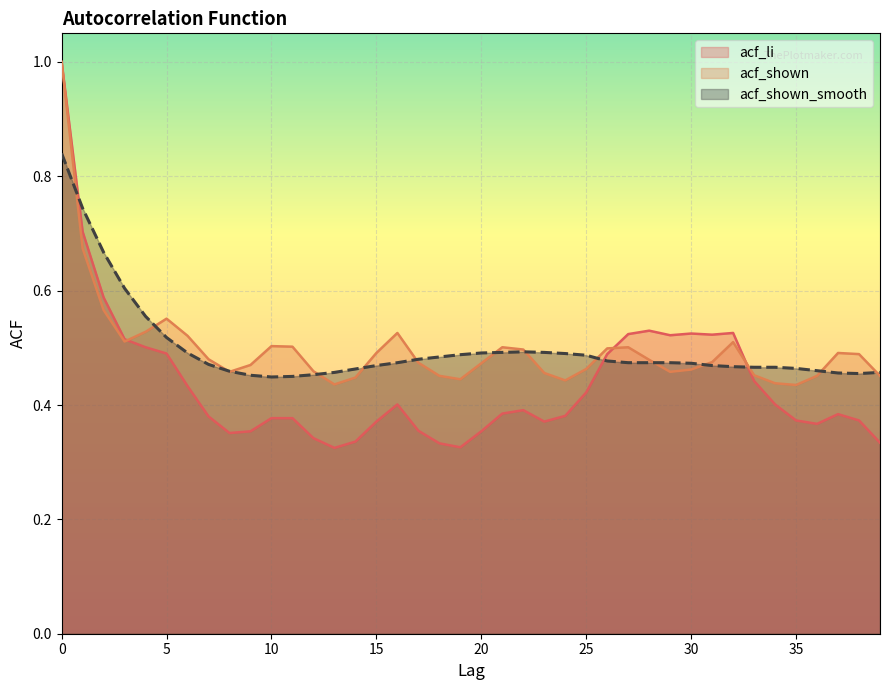

In acf_shown, how many points are lower than both neighbors (excluding endpoints)?

7